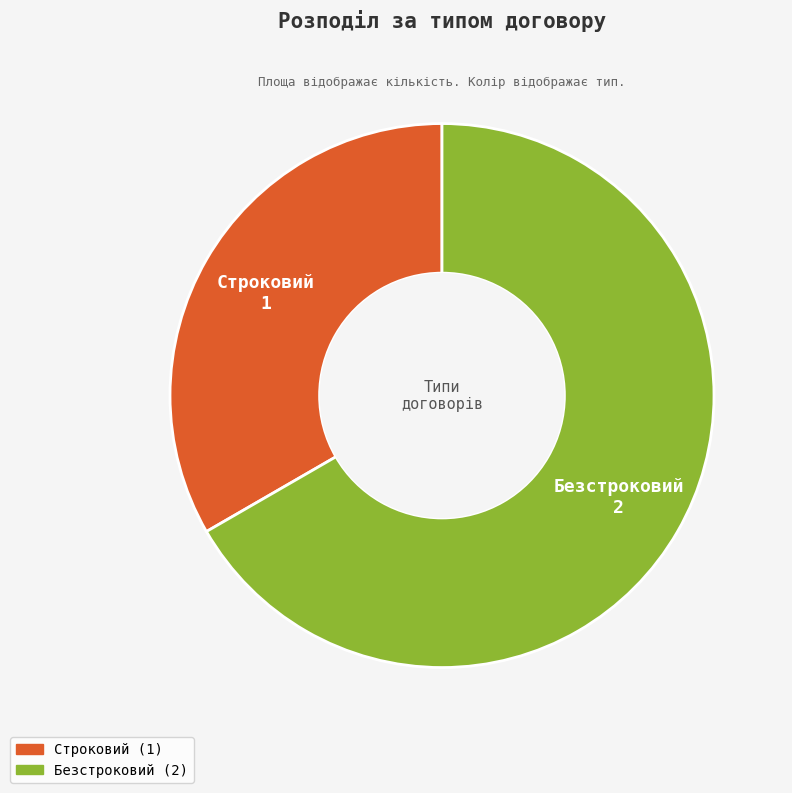

Combined, do Строковий and Безстроковий account for over 50%?

Yes